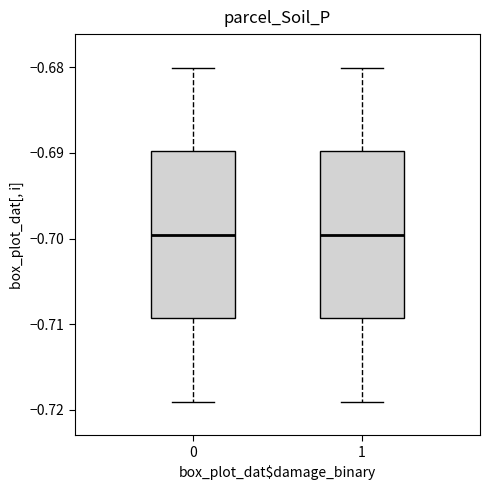

Where is the upper edge of the box at x = 0 on the y-axis? The values are not printed on the chart, so give them approximately, as read against the axis.

-0.690